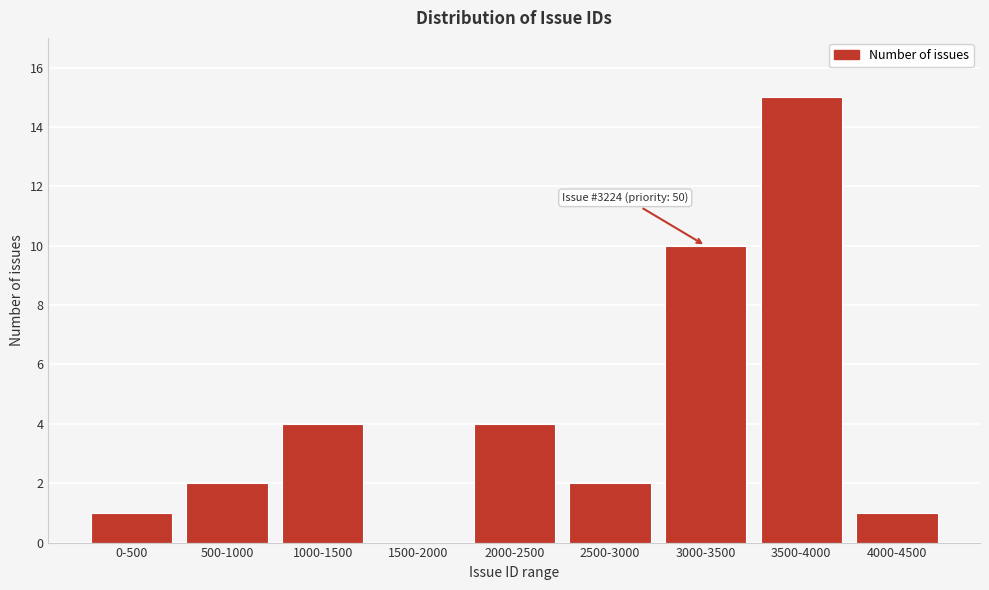

Reading left to right, what are all the values shown in this chart?

0-500=1	500-1000=2	1000-1500=4	1500-2000=0	2000-2500=4	2500-3000=2	3000-3500=10	3500-4000=15	4000-4500=1